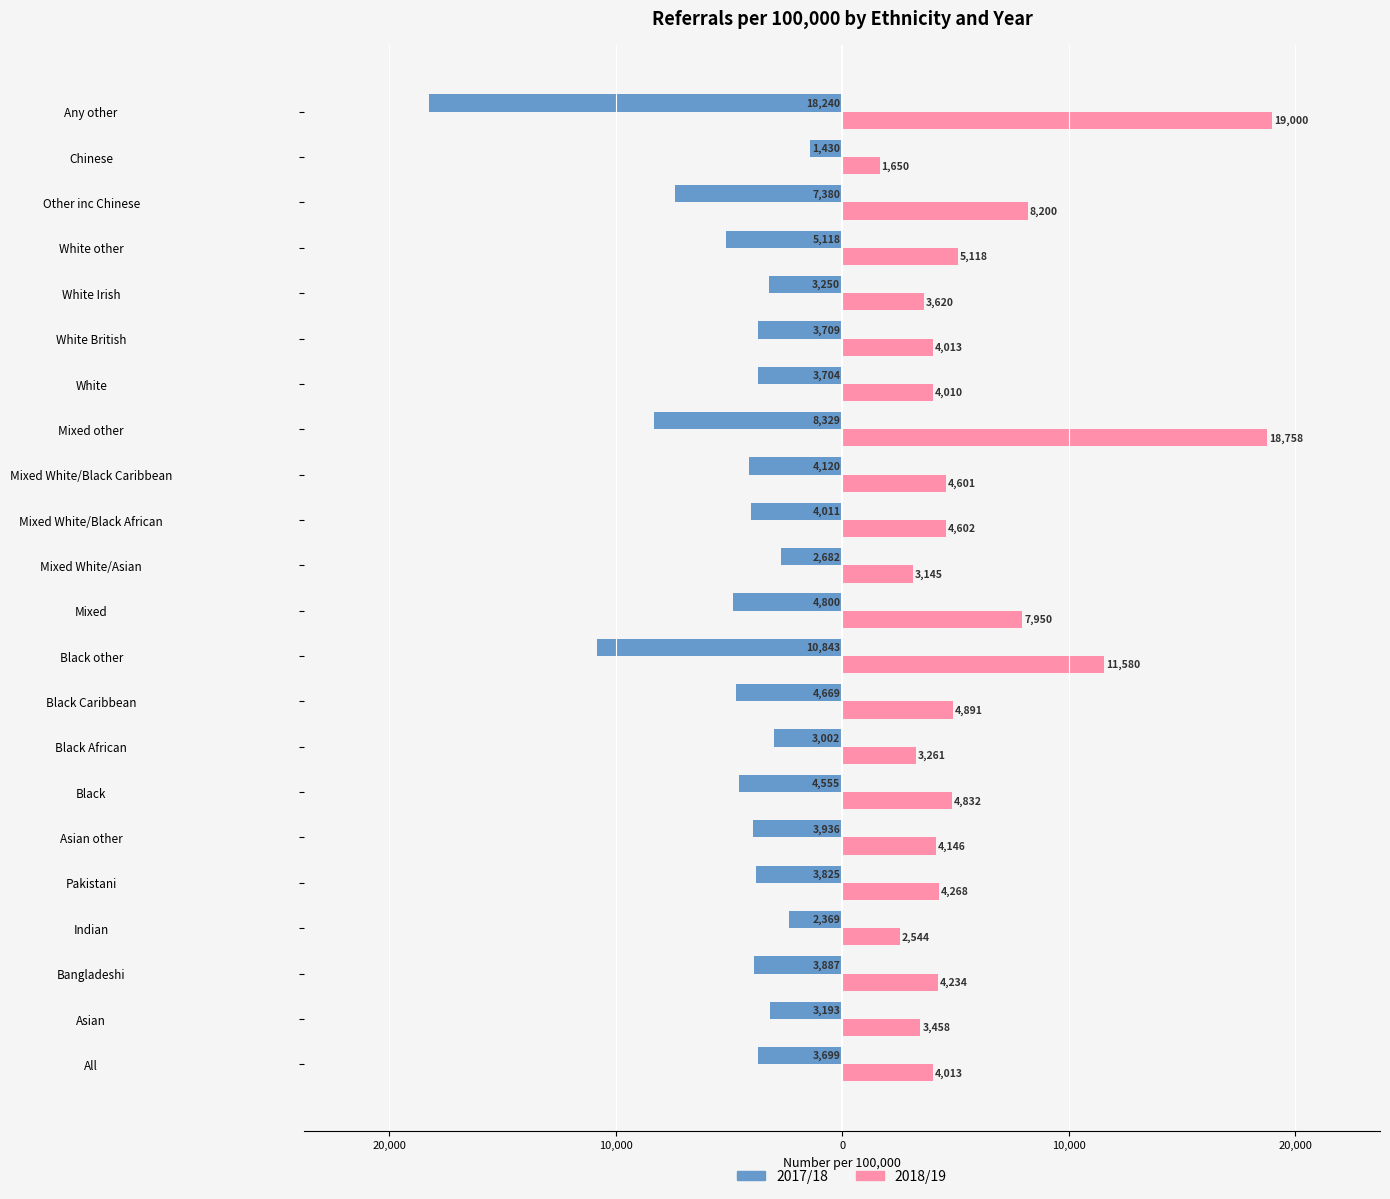

What is the difference between the second highest and second lowest values in the 2018/19 series?

16214